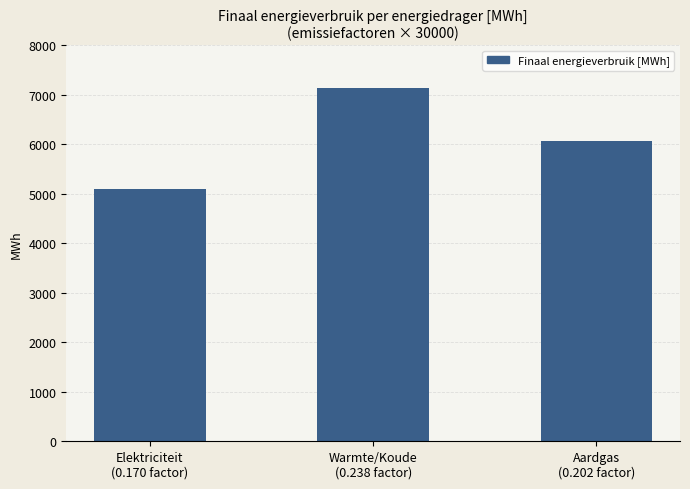

True or false: the data shows 5100 at Elektriciteit
(0.170 factor).

True